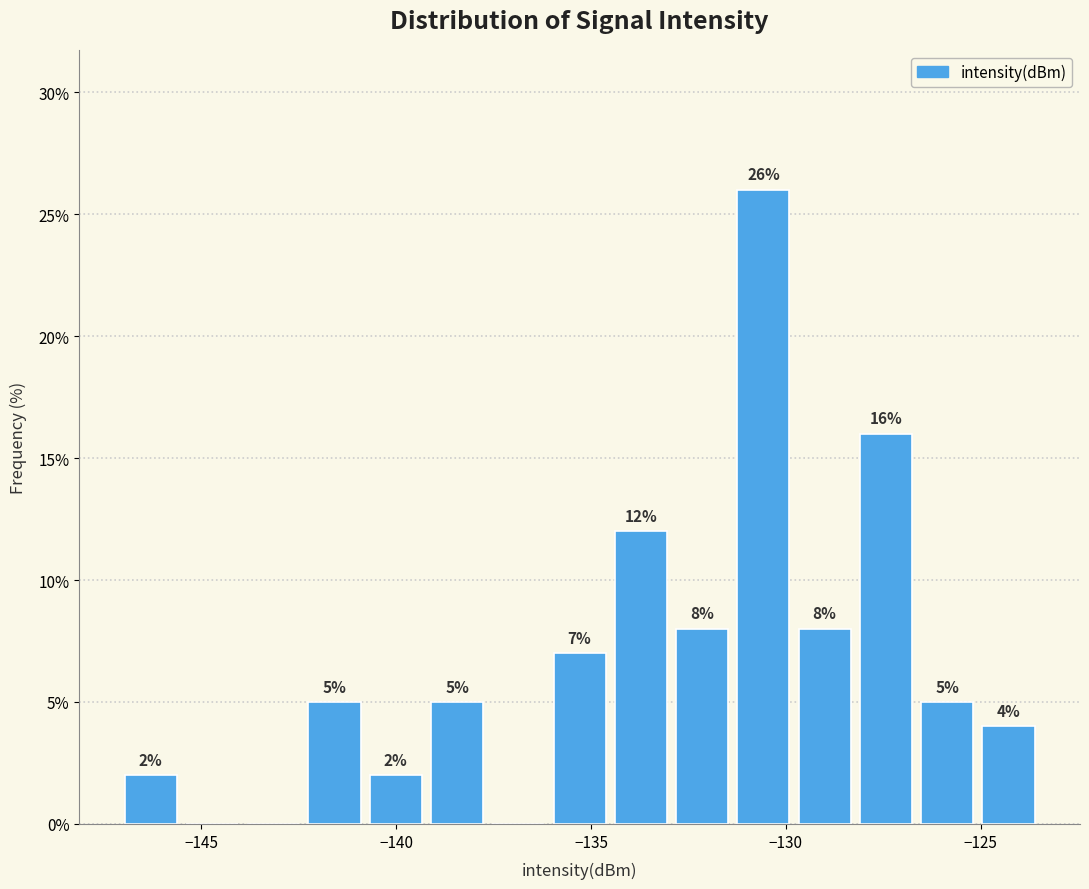

Read against the x-axis, roughly where is the centre of the tallest bar?

-130.5